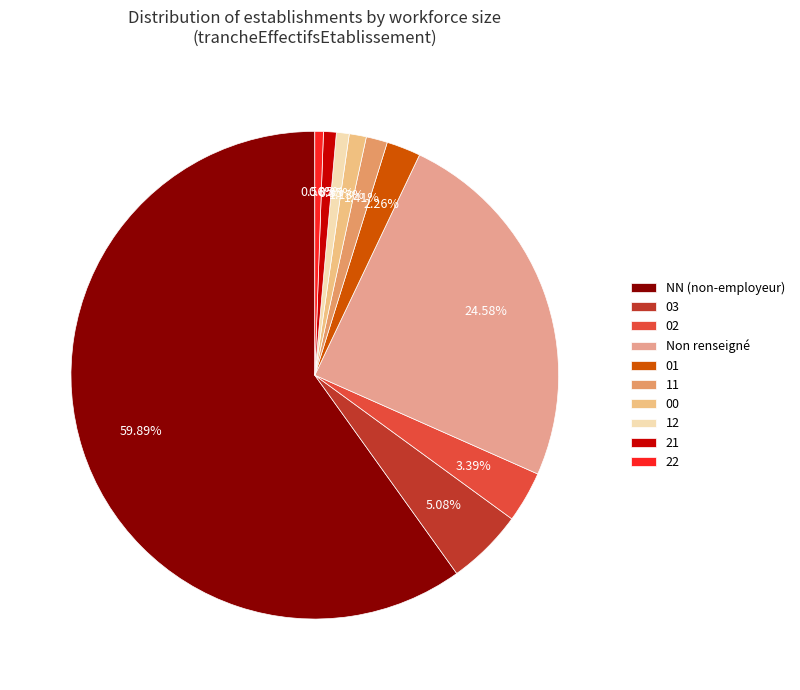

How many slices are in this pie chart?

10